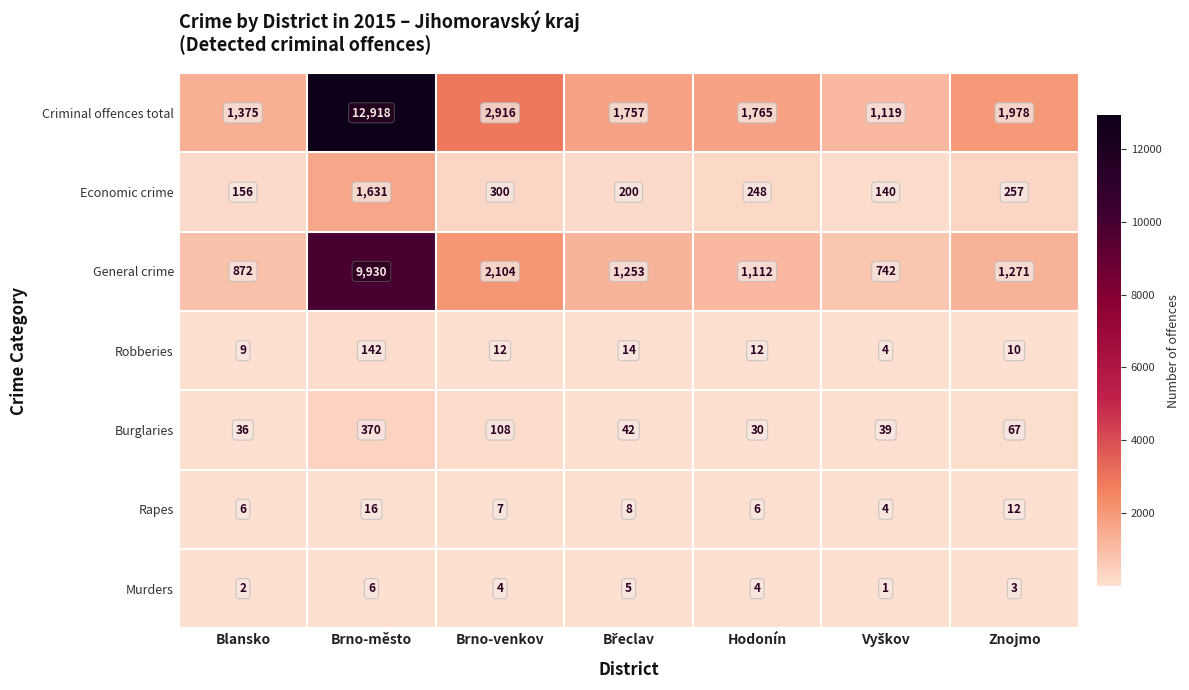

List the series in order of their peak value, lowest first.

Murders, Rapes, Robberies, Burglaries, Economic crime, General crime, Criminal offences total